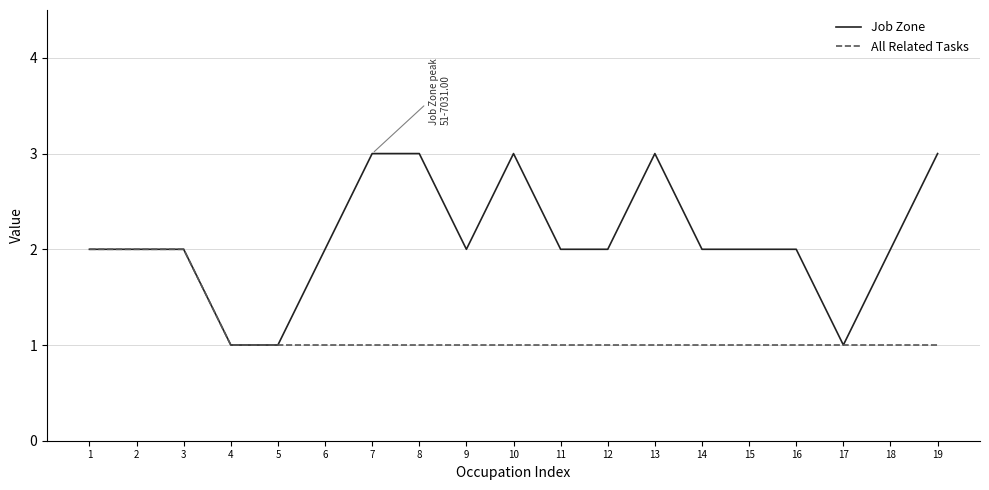

What is the average value of the All Related Tasks series?

1